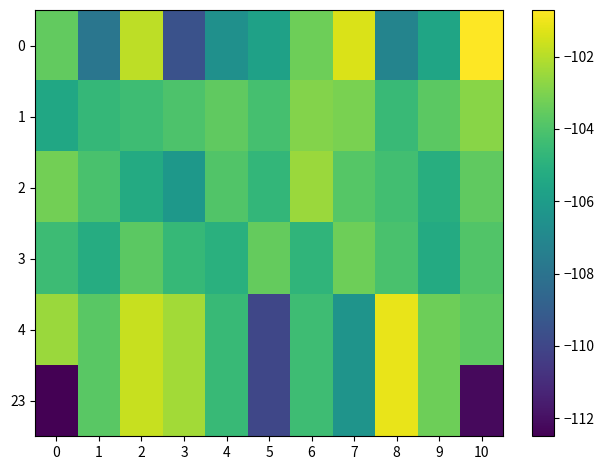

Reading left to right, transcribe all the data shown in this chart.

0: 0=-103.5	1=-107.9	2=-101.9	3=-109.5	4=-106.6	5=-105.7	6=-103.3	7=-101.4	8=-107.2	9=-105.5	10=-100.7
1: 0=-105.5	1=-104.6	2=-104.4	3=-104.0	4=-103.6	5=-104.2	6=-102.9	7=-103.1	8=-104.5	9=-103.7	10=-102.8
2: 0=-103.2	1=-104.1	2=-105.3	3=-106.2	4=-103.9	5=-104.7	6=-102.5	7=-103.8	8=-104.3	9=-105.1	10=-103.6
3: 0=-104.4	1=-105.2	2=-103.7	3=-104.6	4=-105.0	5=-103.5	6=-104.8	7=-103.3	8=-104.1	9=-105.3	10=-103.9
4: 0=-102.5	1=-103.7	2=-101.7	3=-102.4	4=-104.6	5=-110.0	6=-104.4	7=-106.4	8=-101.1	9=-103.3	10=-103.6
23: 0=-112.5	1=-103.7	2=-101.7	3=-102.4	4=-104.6	5=-110.0	6=-104.4	7=-106.4	8=-101.1	9=-103.3	10=-112.2